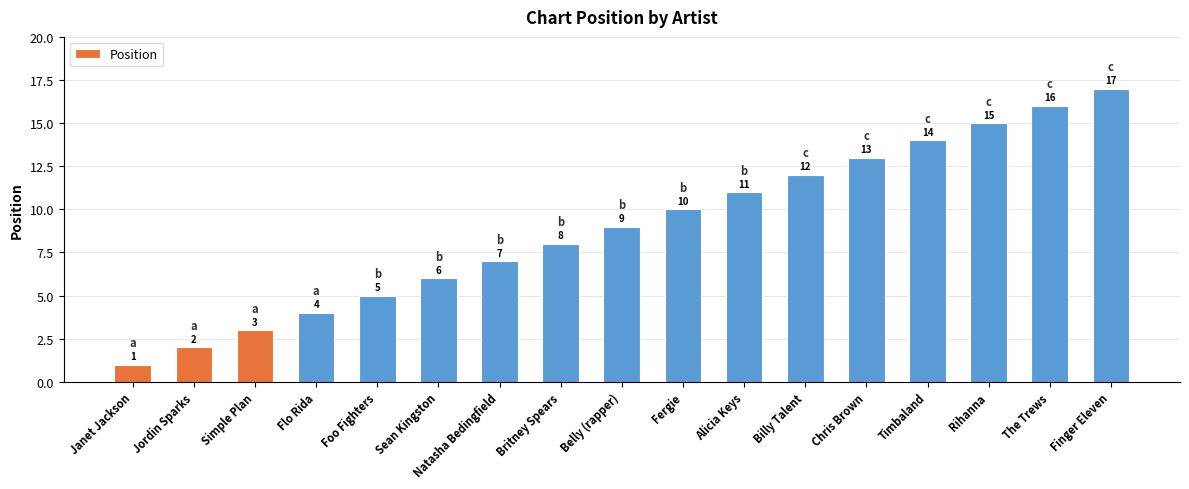

How many bars are there in total?

17